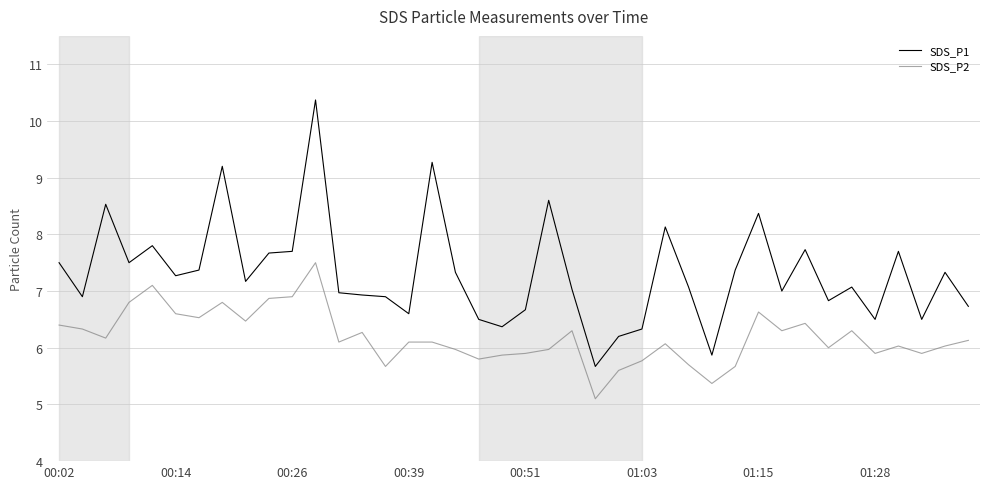

True or false: SDS_P1 and SDS_P2 intersect in this chart.

False